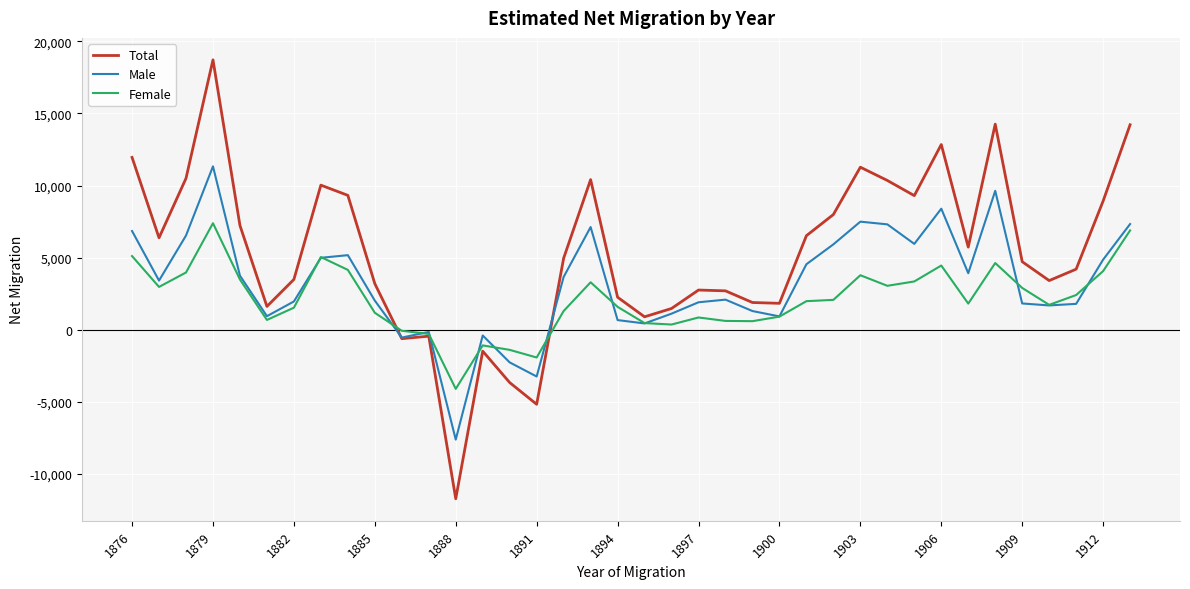

Count the number of categories in the chart.

38